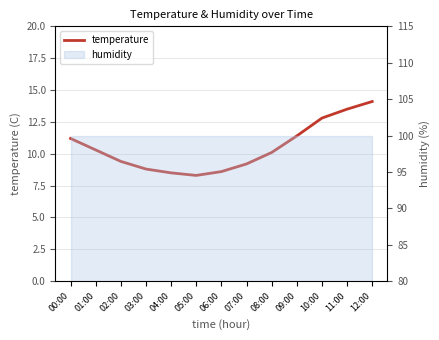

How many interior local valleys (lower than both neighbors) does the data have?

1